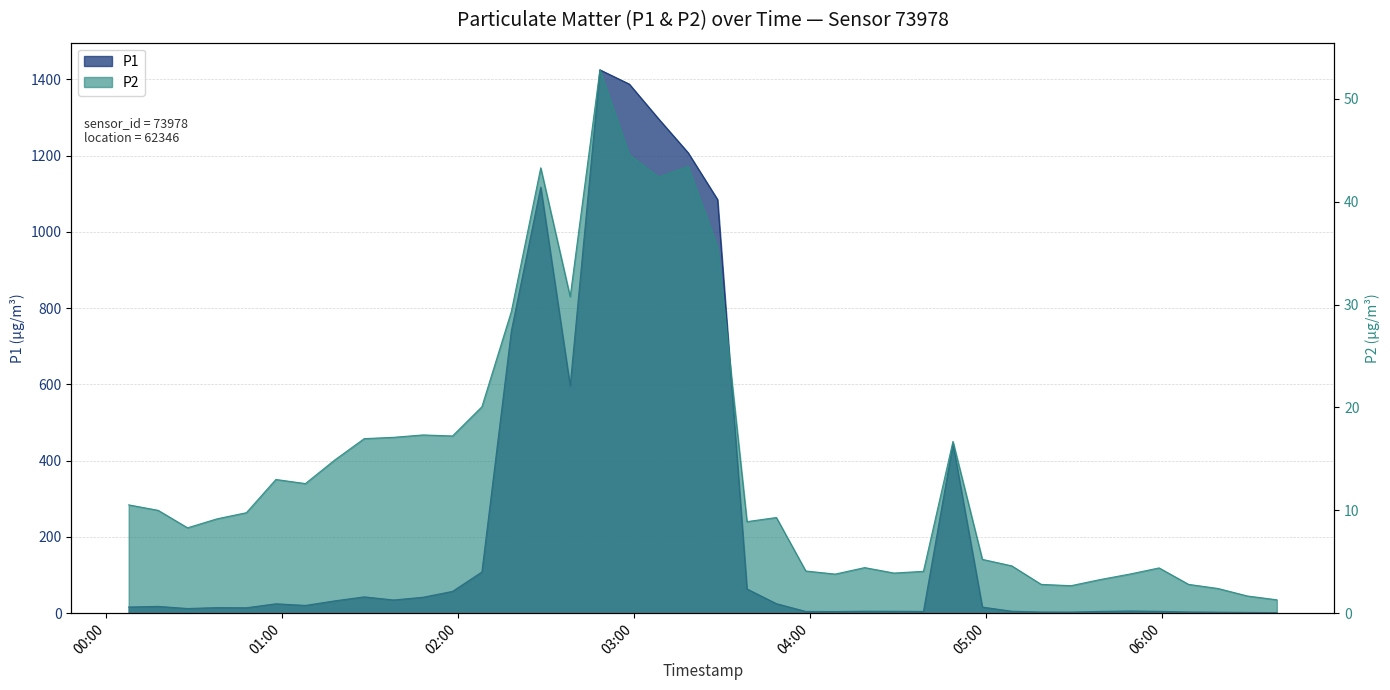

True or false: P2 and P1 cross at least once.

False